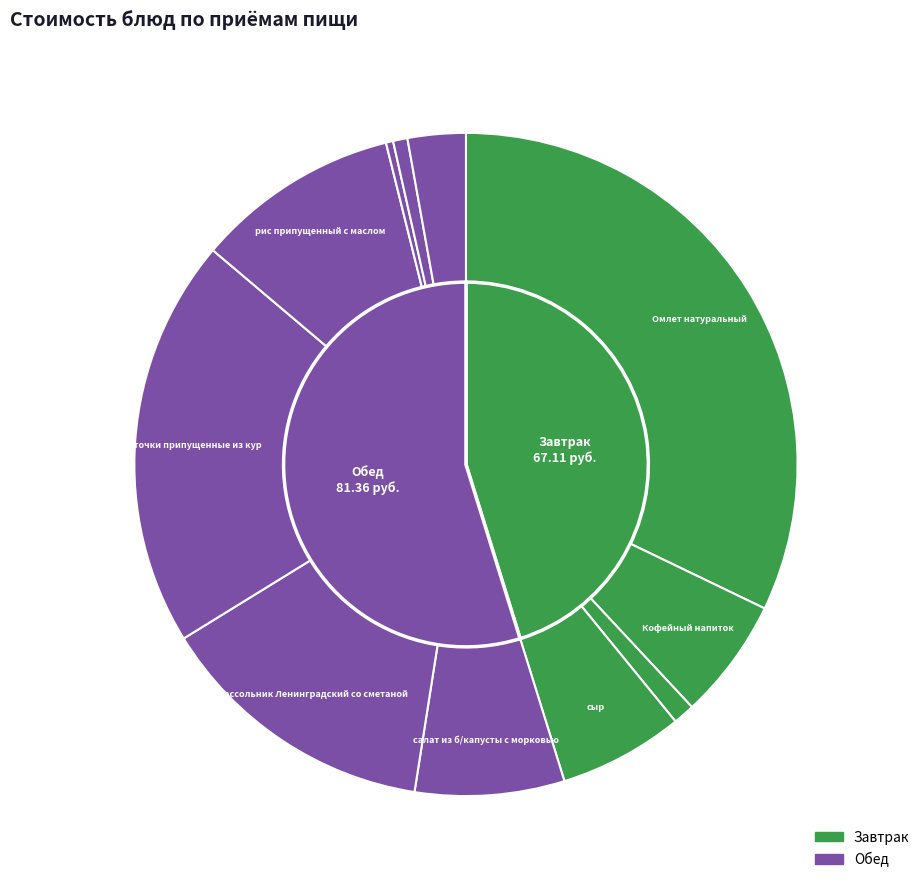

Is хлеб ржаной the majority of the pie?

No